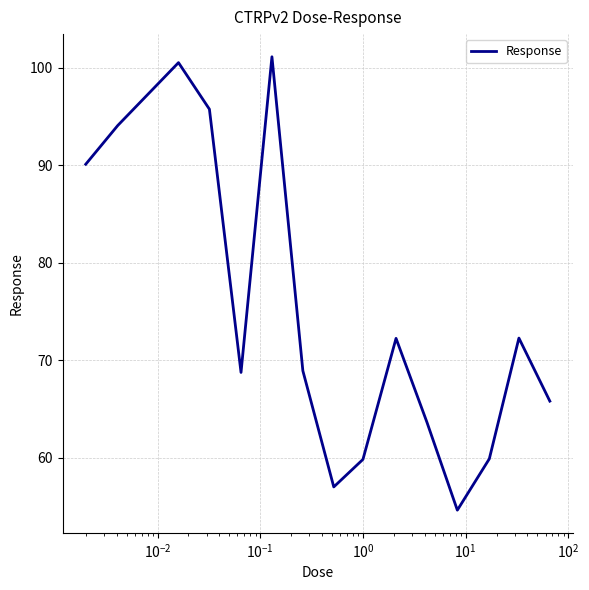

What is the maximum value shown in the chart?

101.1